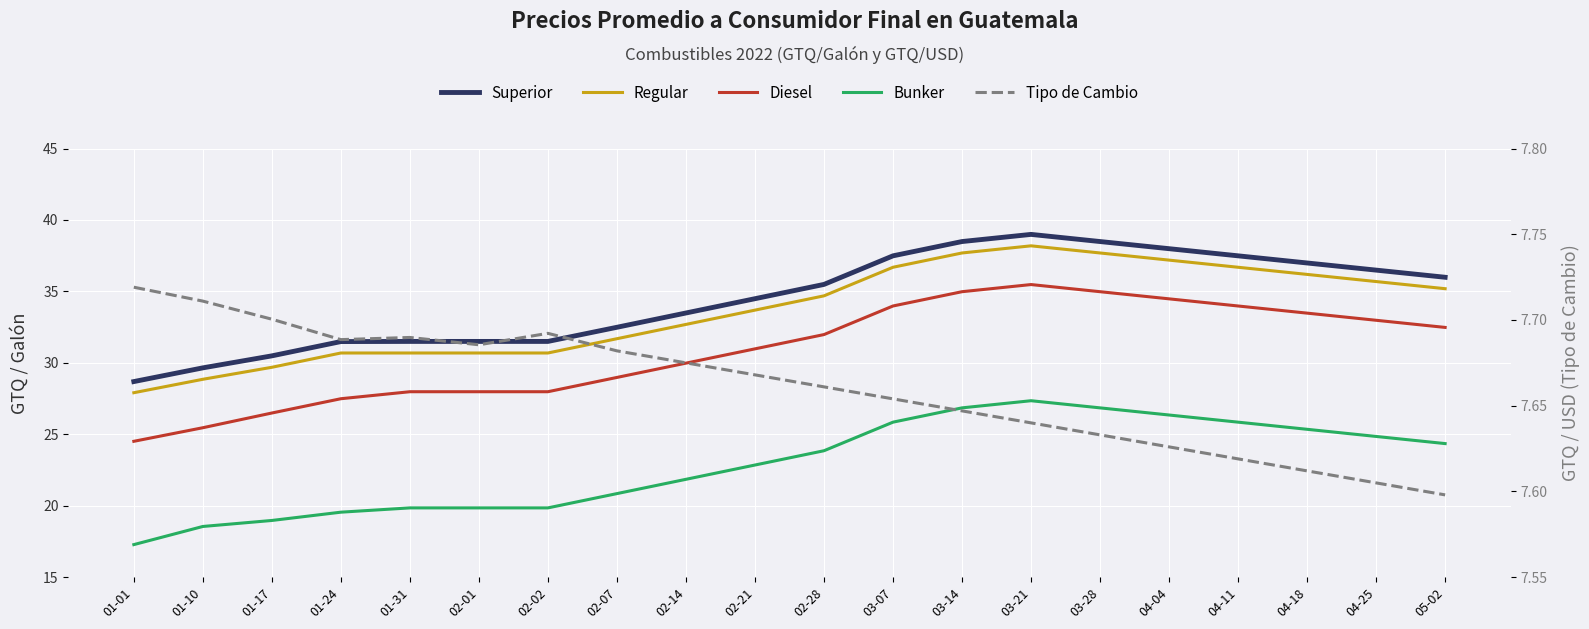

Between 01-31 and 02-07, which series saw the biggest shift?

Regular